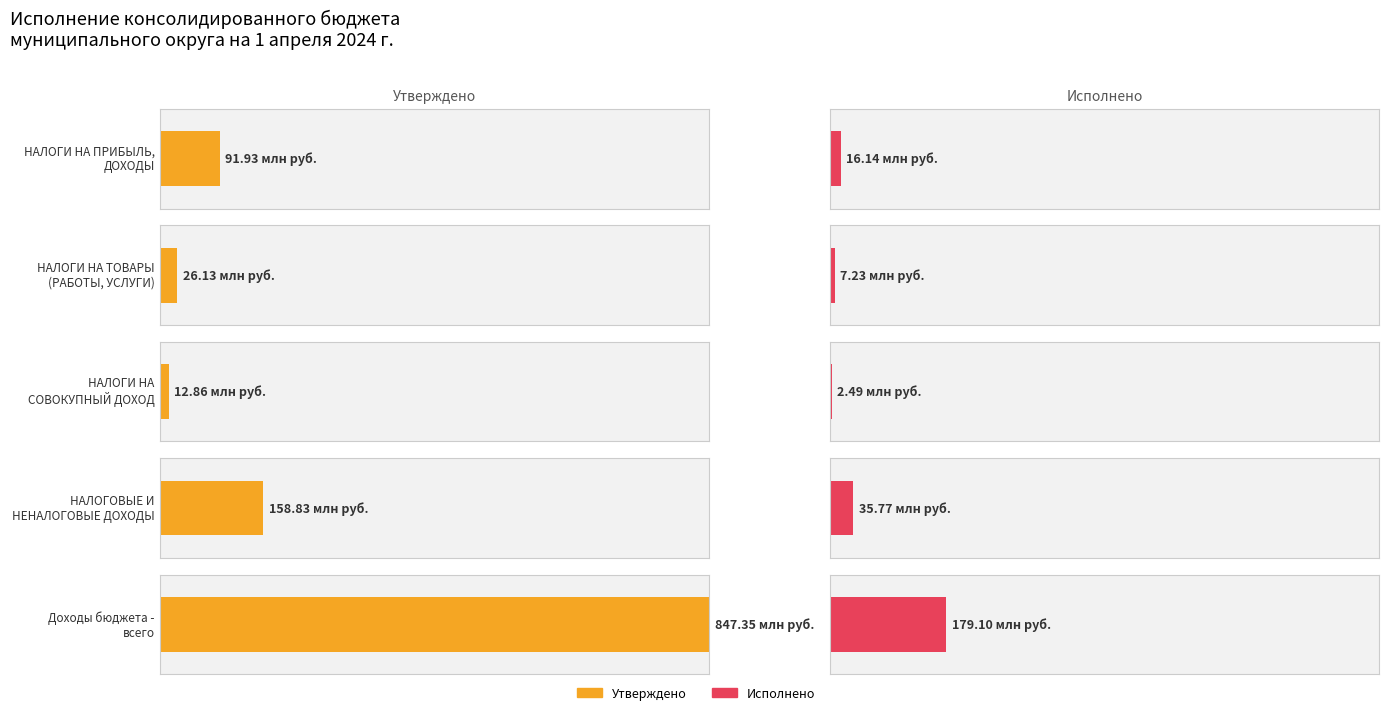

What is the sum of the Утверждено values at НАЛОГИ НА
СОВОКУПНЫЙ ДОХОД and Доходы бюджета -
всего?

860207496.8